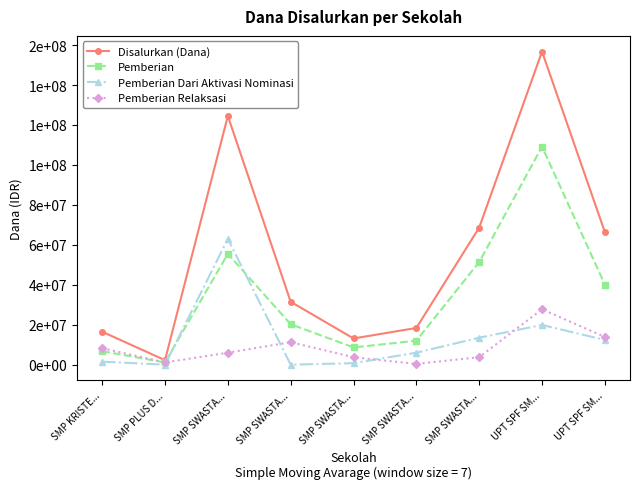

At SMP PLUS D..., list the series in order from largest to smallest.

Disalurkan (Dana), Pemberian, Pemberian Relaksasi, Pemberian Dari Aktivasi Nominasi